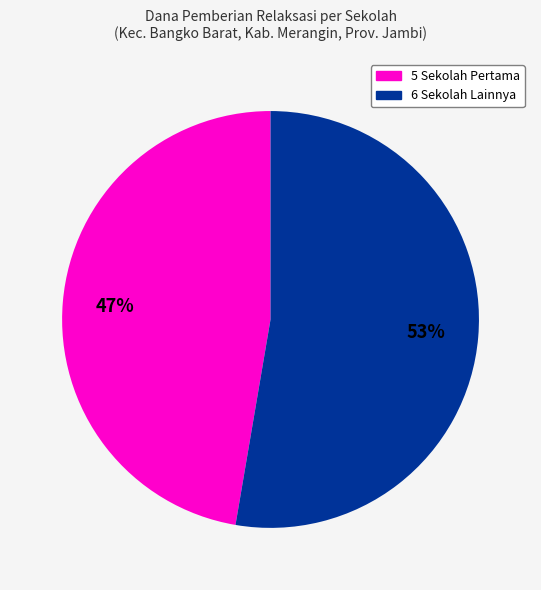

To the nearest percent, what is the average slice percentage?

50%